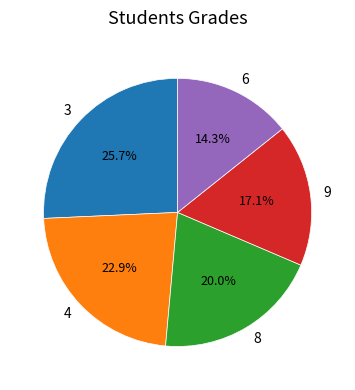

Does any single category account for the majority?

No